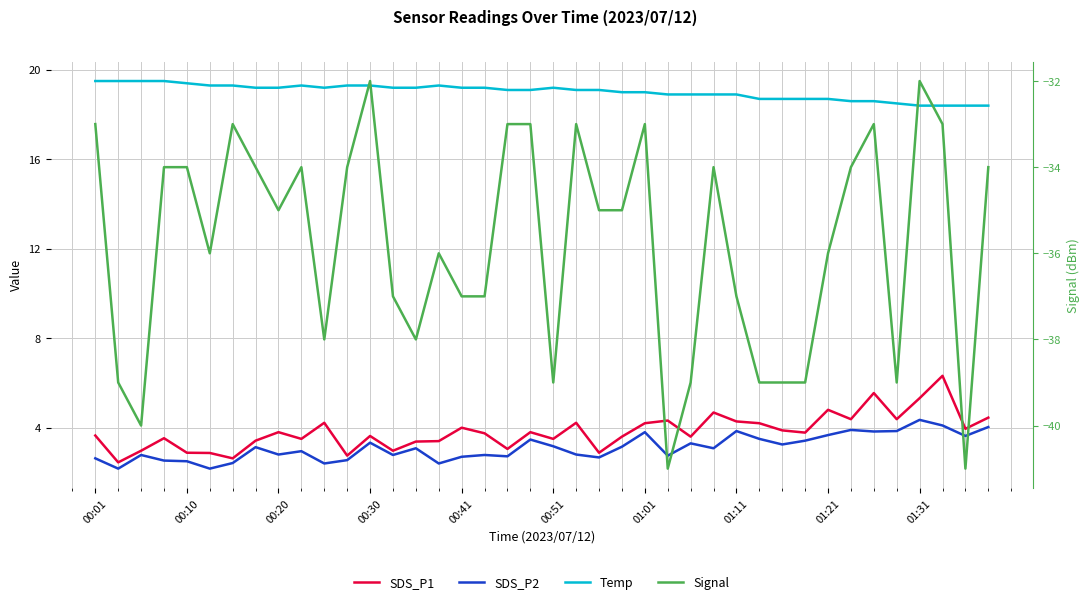

Between 24 and 27, which series saw the biggest shift?

Signal